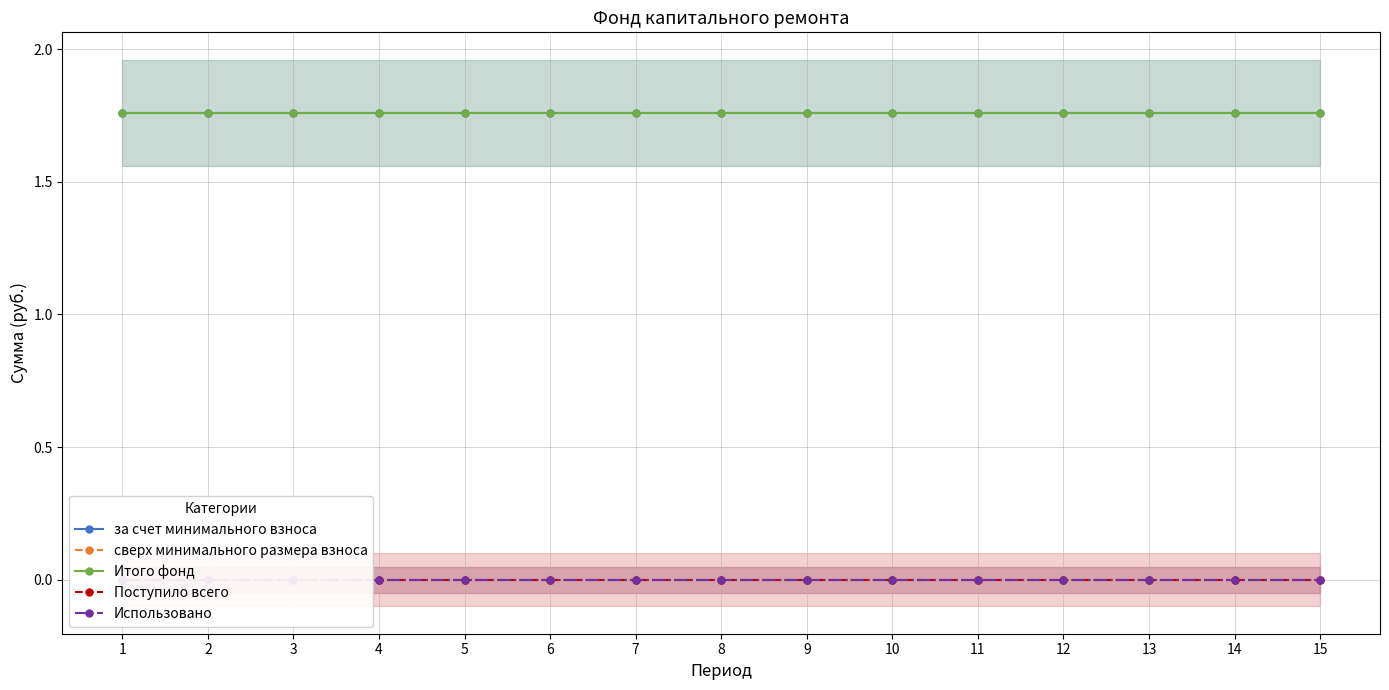

Reading left to right, extract all data points from this chart.

за счет минимального взноса: 1.8	1.8	1.8	1.8	1.8	1.8	1.8	1.8	1.8	1.8	1.8	1.8	1.8	1.8	1.8
сверх минимального размера взноса: 0.0	0.0	0.0	0.0	0.0	0.0	0.0	0.0	0.0	0.0	0.0	0.0	0.0	0.0	0.0
Итого фонд: 1.8	1.8	1.8	1.8	1.8	1.8	1.8	1.8	1.8	1.8	1.8	1.8	1.8	1.8	1.8
Поступило всего: 0.0	0.0	0.0	0.0	0.0	0.0	0.0	0.0	0.0	0.0	0.0	0.0	0.0	0.0	0.0
Использовано: 0.0	0.0	0.0	0.0	0.0	0.0	0.0	0.0	0.0	0.0	0.0	0.0	0.0	0.0	0.0